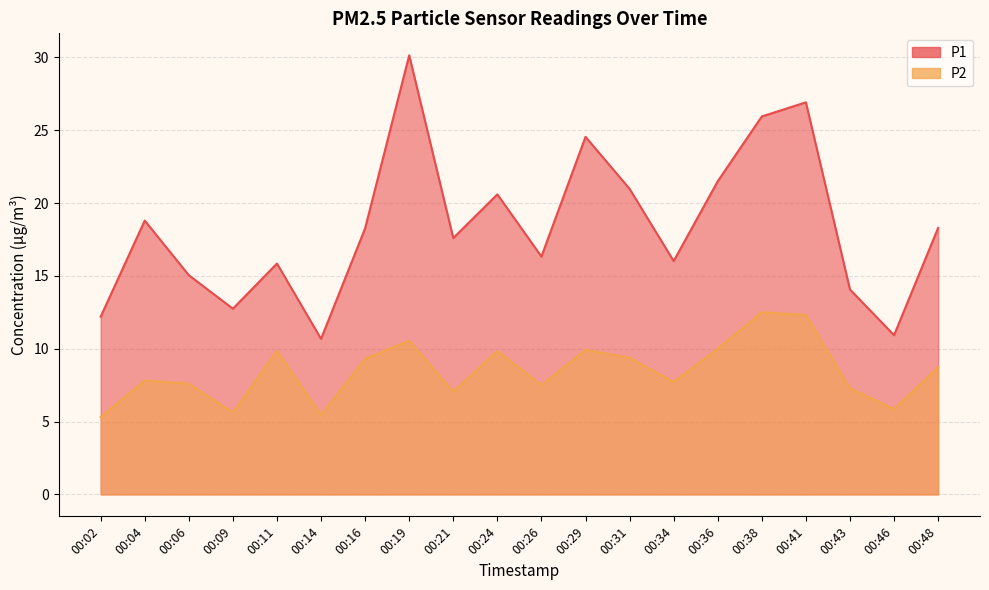

At which category is the sum across all series the highest?

00:19